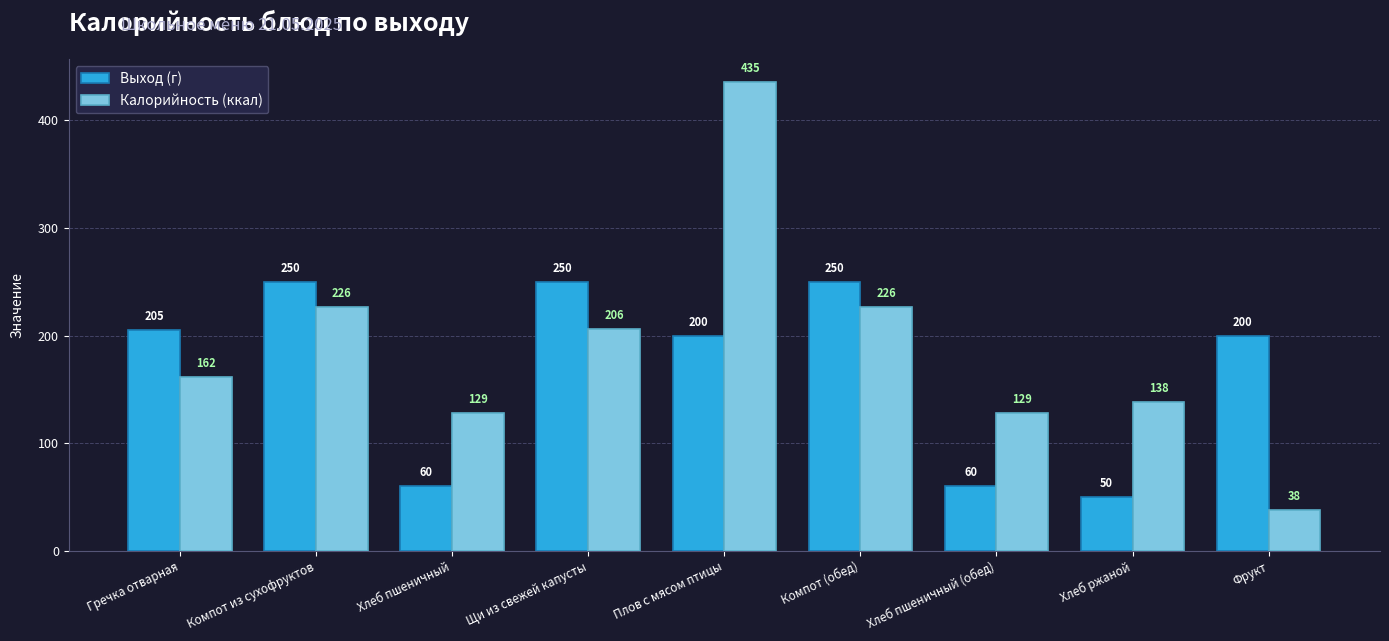

How many distinct data groups are displayed?

2